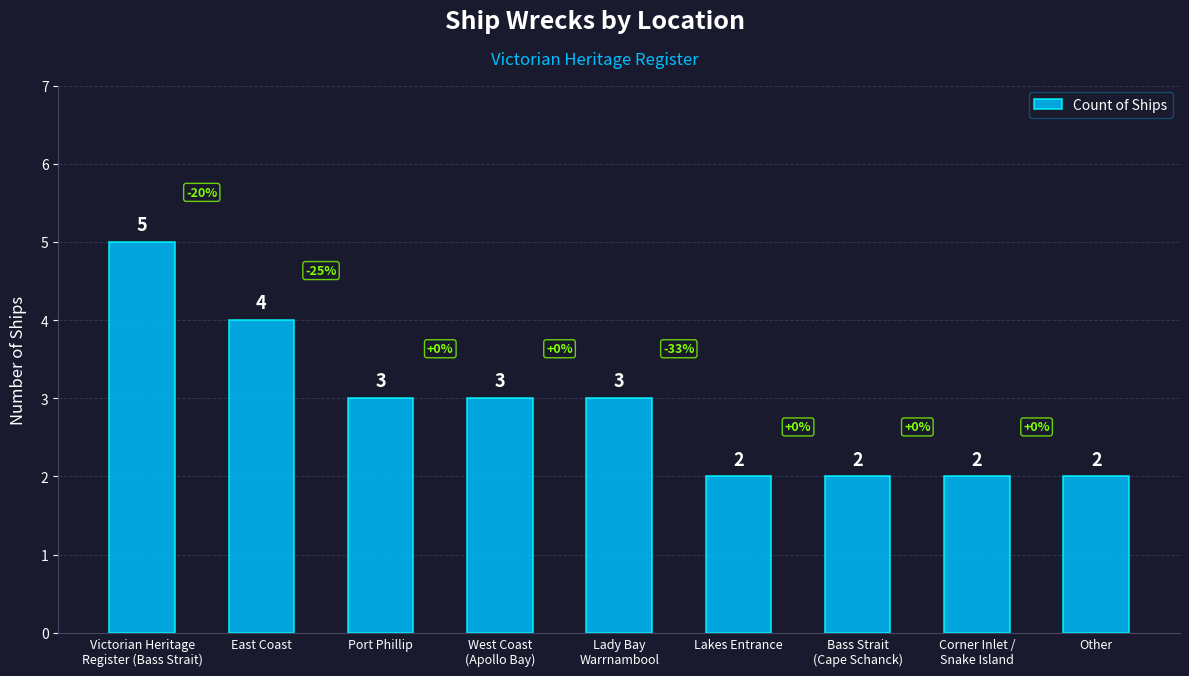

Reading left to right, extract all data points from this chart.

5	4	3	3	3	2	2	2	2